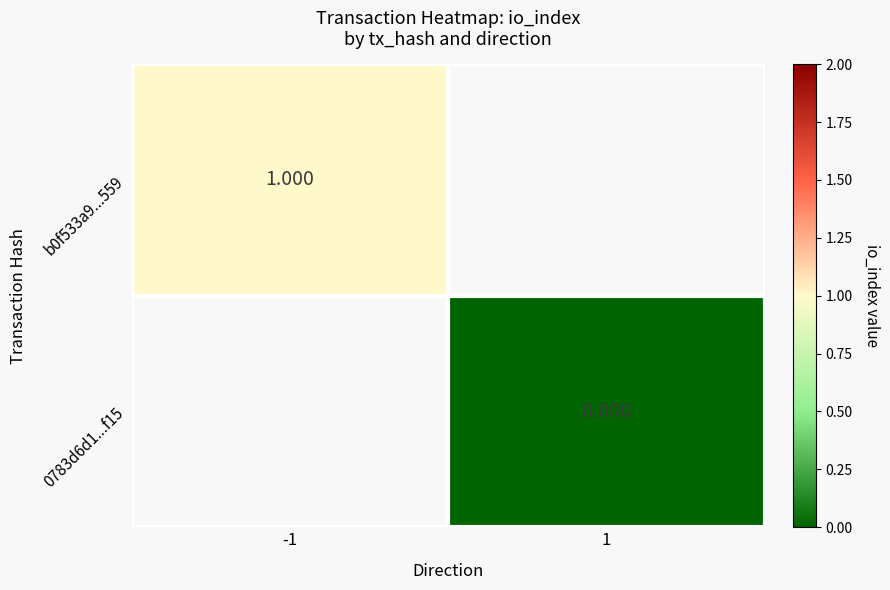

What is the greatest value displayed?

1.0